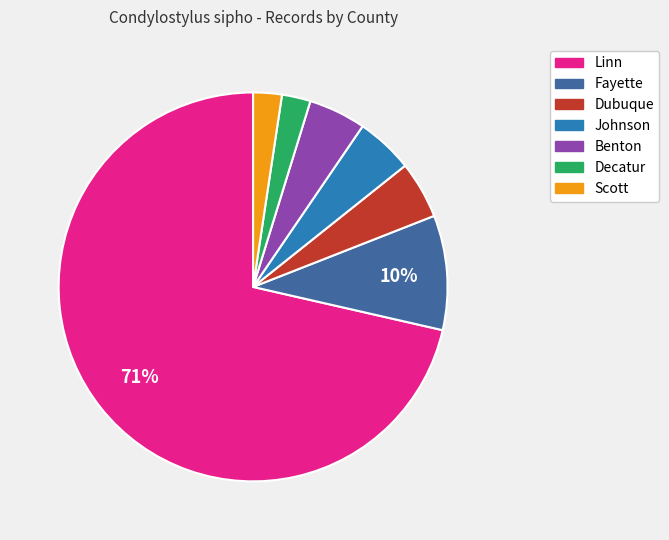

Combined, do Linn and Scott account for over 50%?

Yes